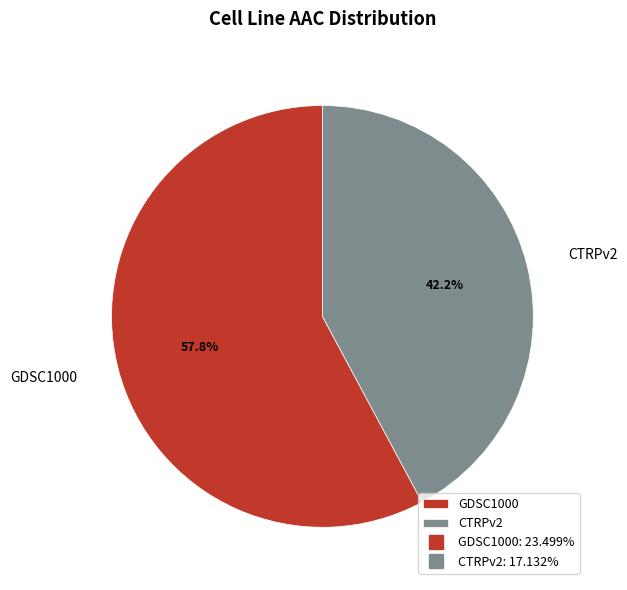

What is the ratio of the value at CTRPv2 to the value at GDSC1000?

0.7